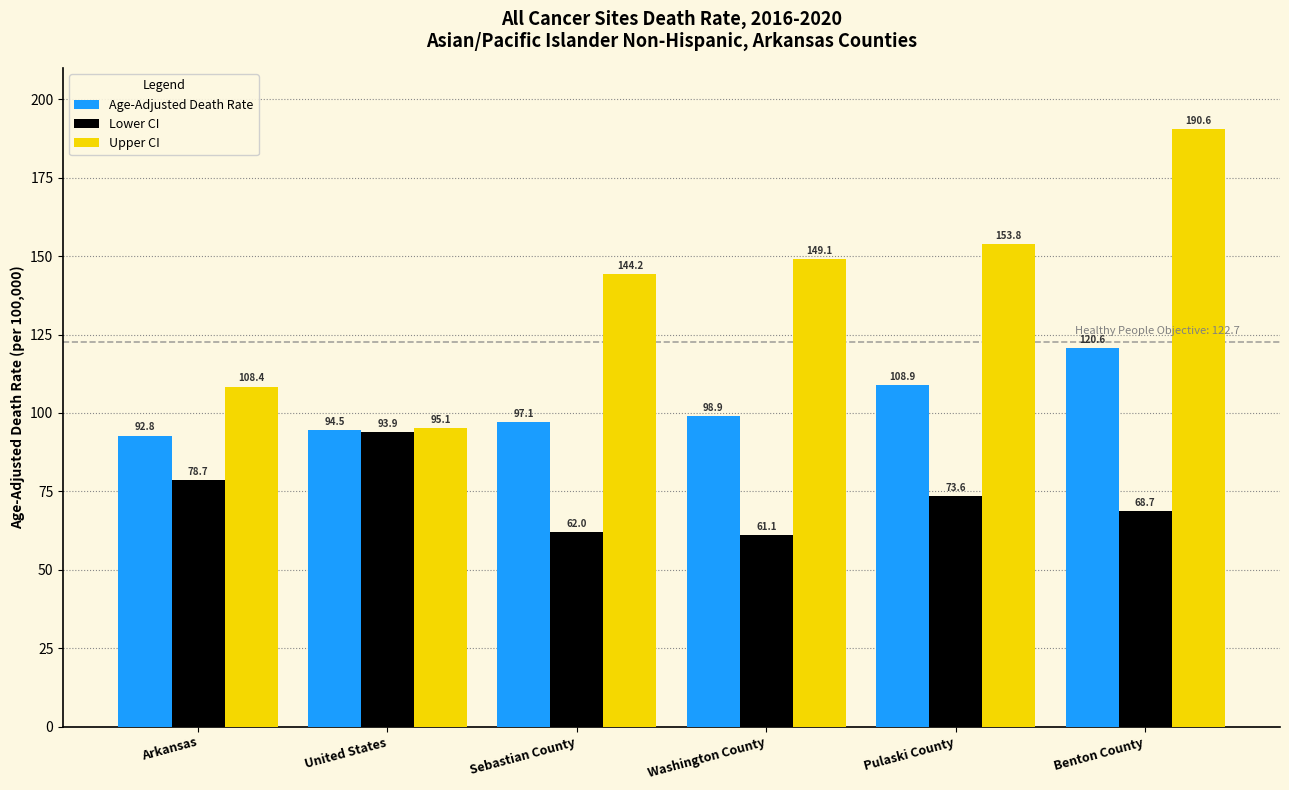

The Age-Adjusted Death Rate series shows 92.8 at Arkansas. True or false?

True